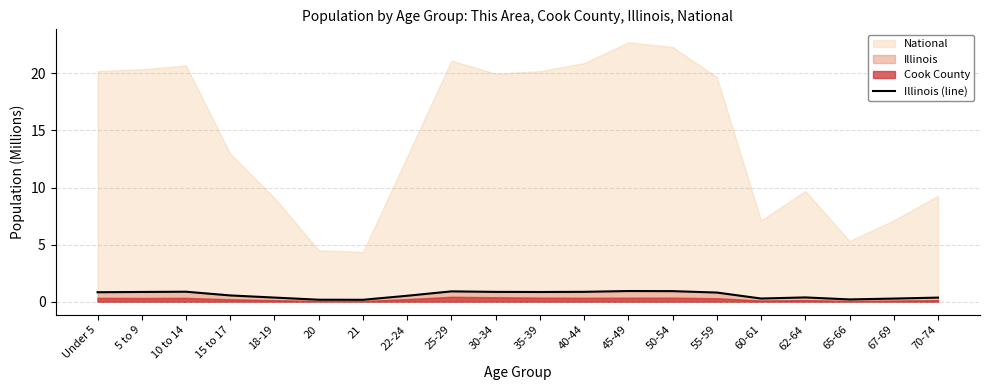

True or false: there are more than 1 points higher than both neighbors.

True